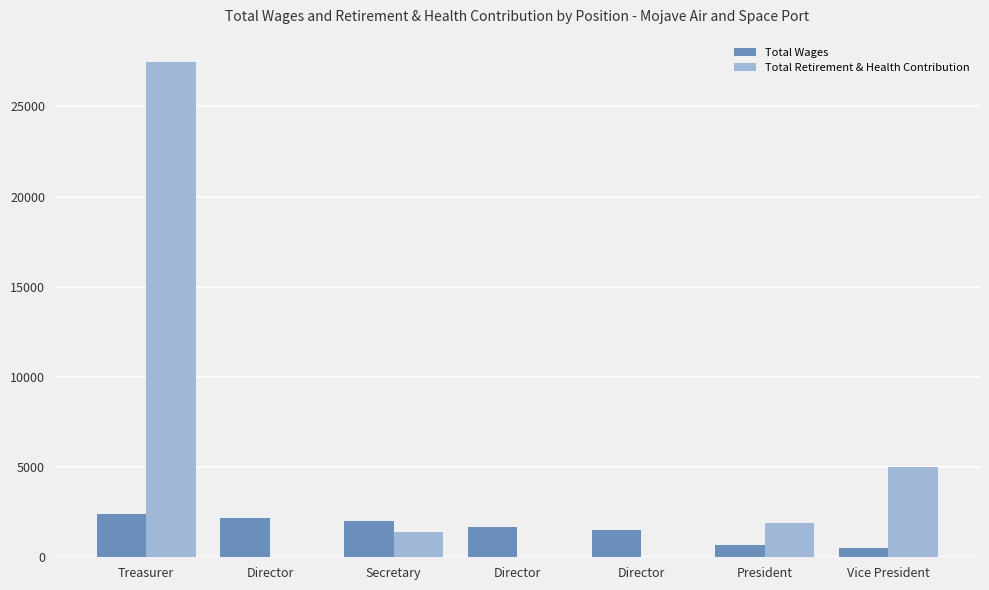

Reading right to left, list all the values displayed in this chart.

Total Wages: Vice President=500	President=700	Director=1500	Director=1700	Secretary=2000	Director=2200	Treasurer=2400
Total Retirement & Health Contribution: Vice President=4978	President=1915	Director=0	Director=0	Secretary=1401	Director=0	Treasurer=27434